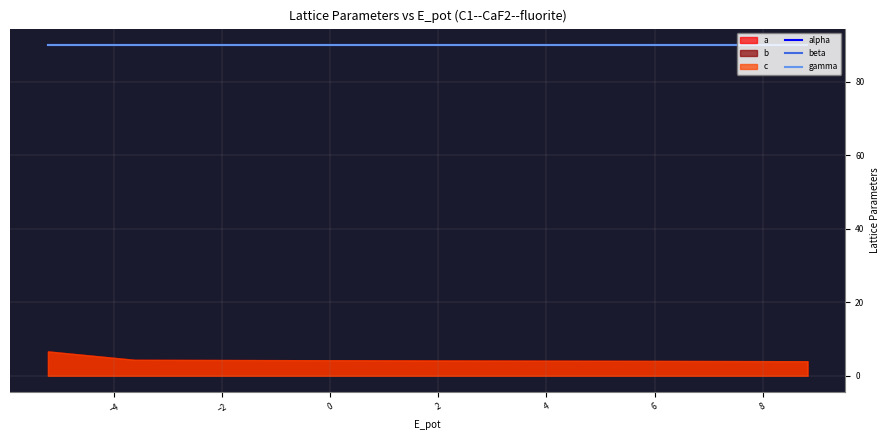

Which series has the widest spread of values?

a